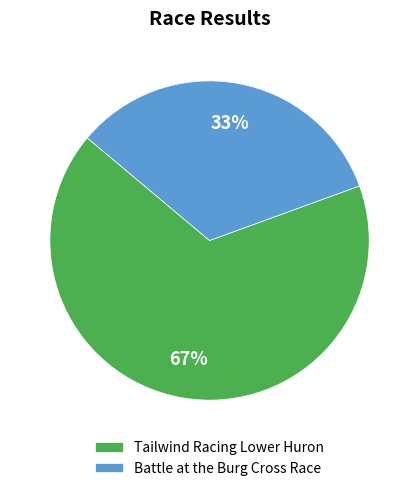

The Battle at the Burg Cross Race slice represents 33% of the pie. True or false?

True